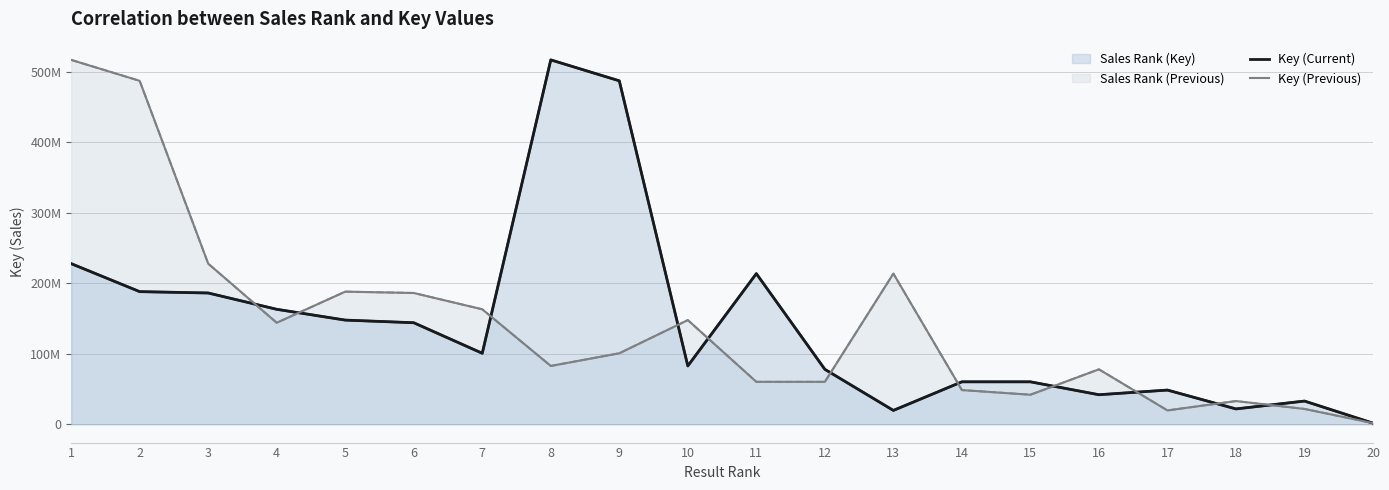

What is the spread (max minus min) of values at 9?

386218927